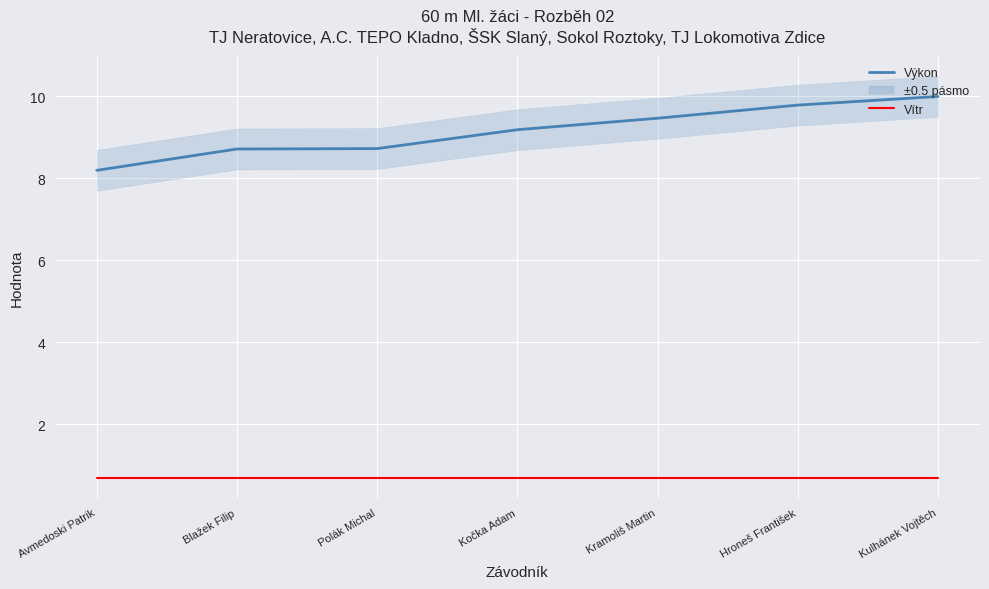

What is the label of the 5th point from the right?

Polák Michal